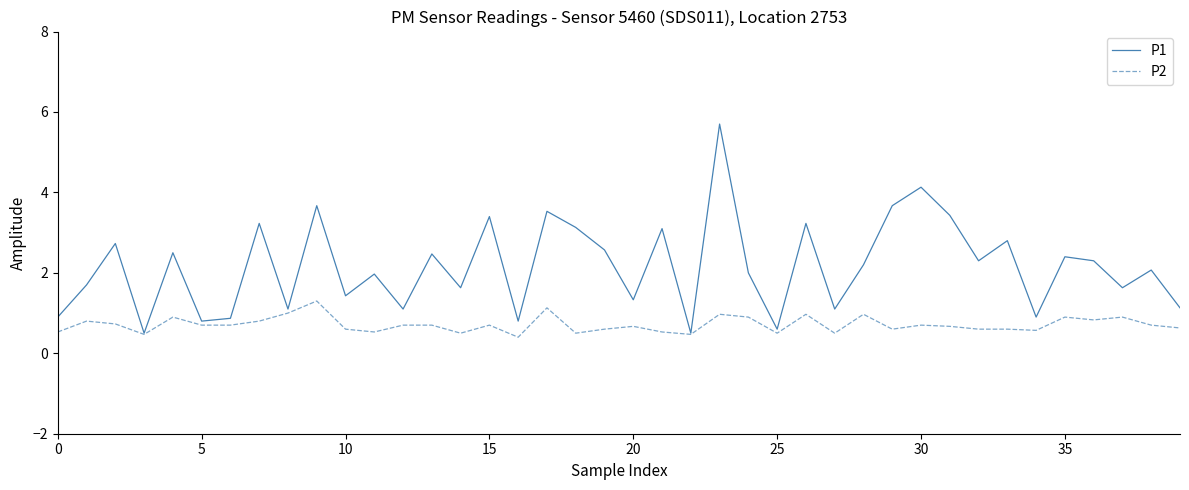

Rank the series by their average value, from highest to lowest.

P1, P2